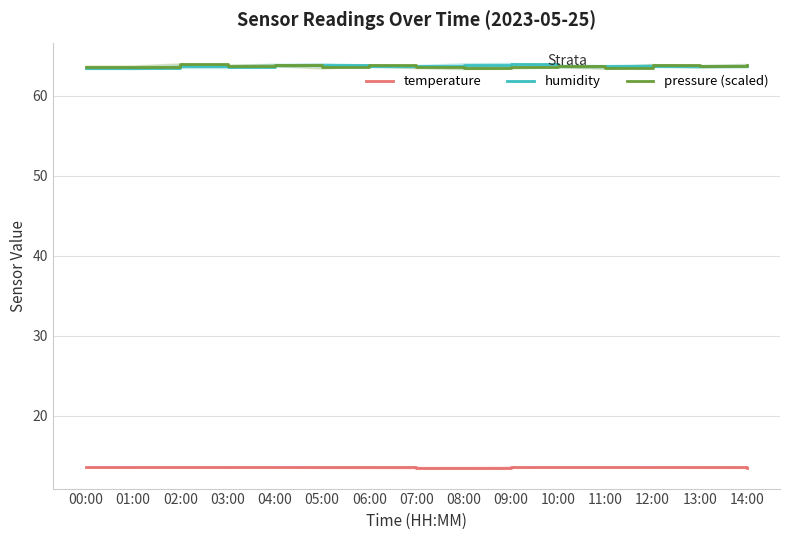

What are all the series names shown in the legend?

temperature, humidity, pressure (scaled)